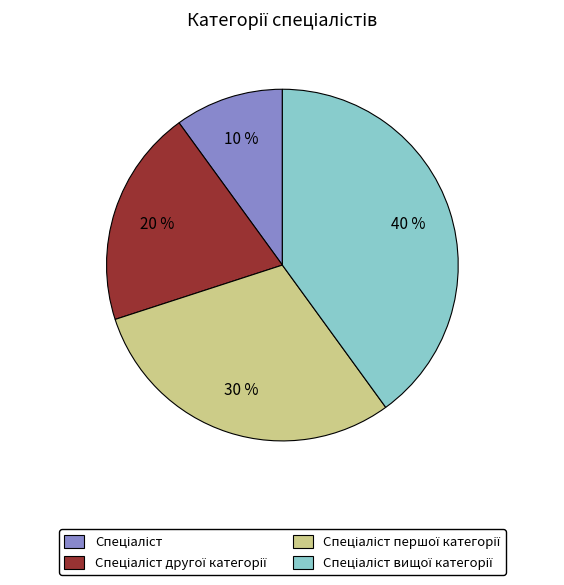

Count the number of slices in the pie.

4